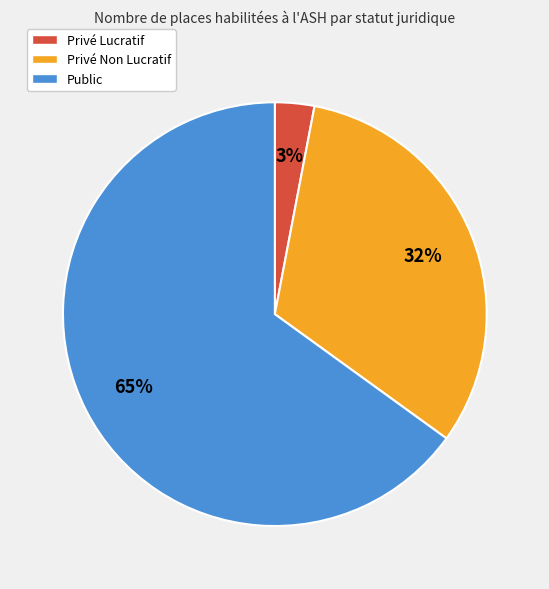

Does Public represent more than half of the total?

Yes